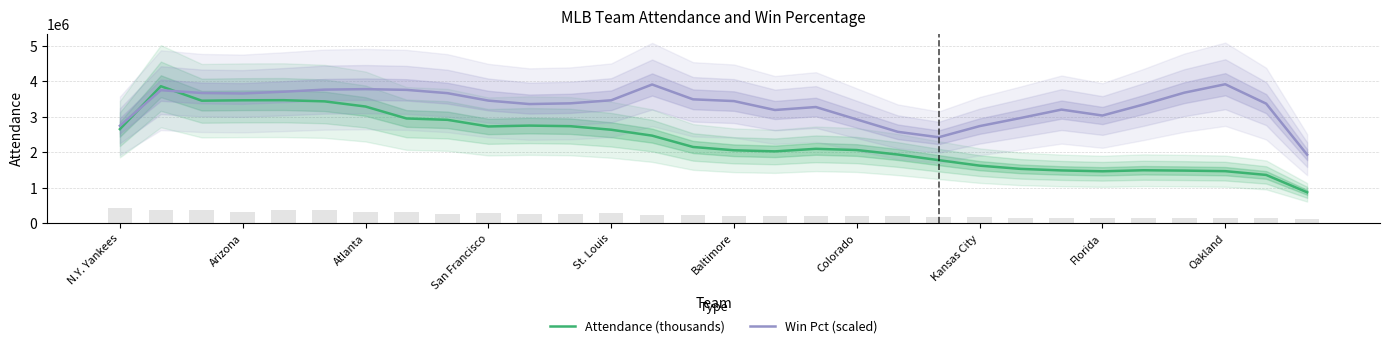

What is the difference between the Attendance (thousands) values at St. Louis and Florida?

1171984.3